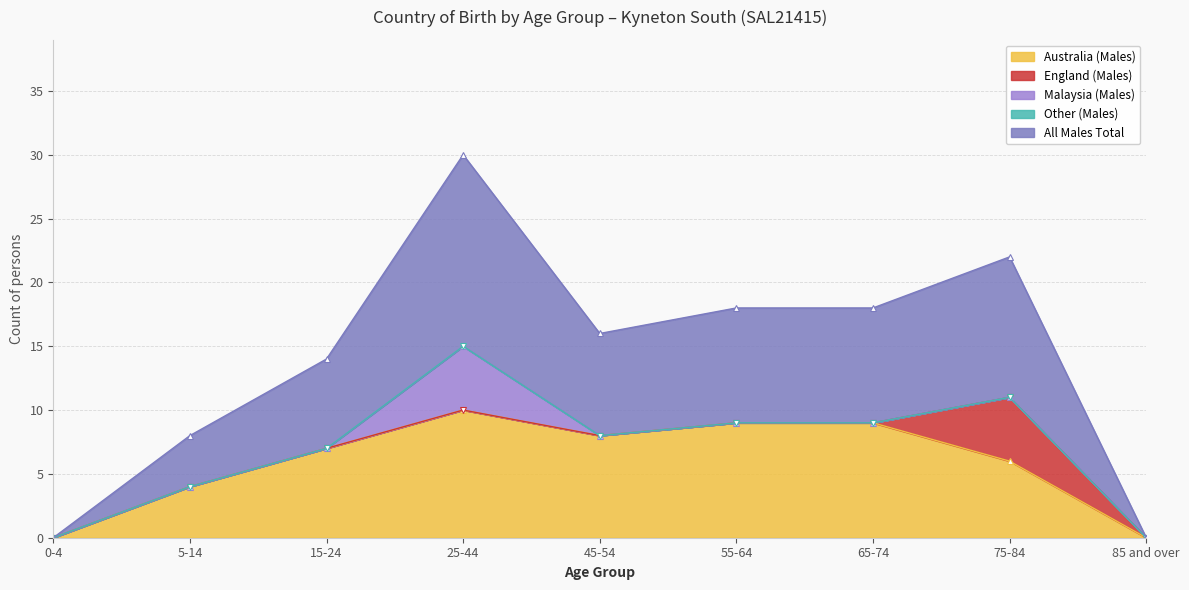

How many lines are shown in the chart?

5